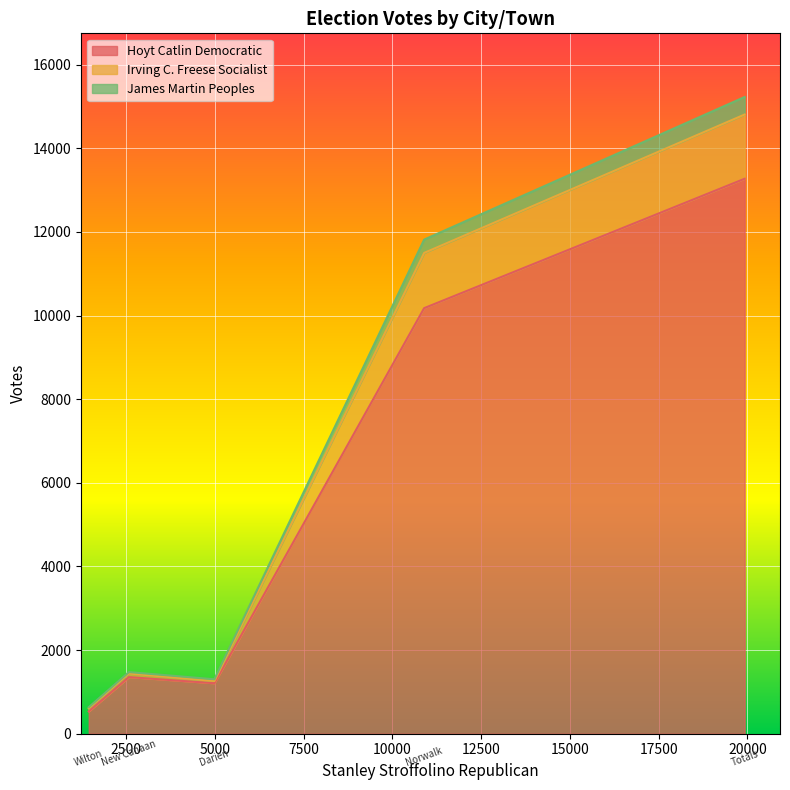

What are all the series names shown in the legend?

Hoyt Catlin Democratic, Irving C. Freese Socialist, James Martin Peoples